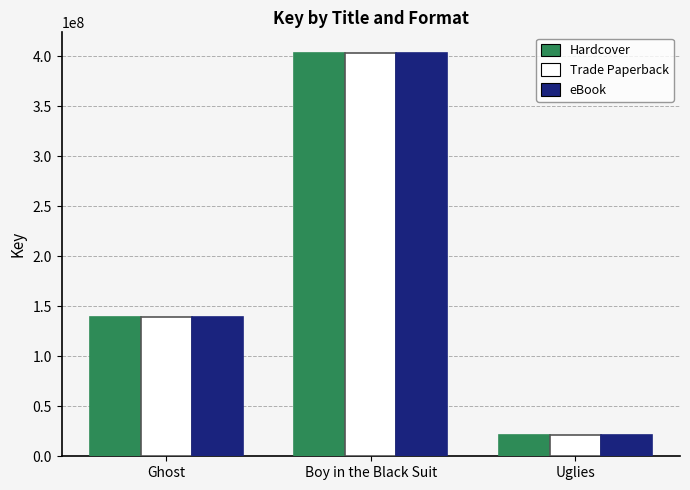

Reading left to right, what are all the values shown in this chart?

Hardcover: Ghost=139631199	Boy in the Black Suit=403687606	Uglies=20869837
Trade Paperback: Ghost=139631199	Boy in the Black Suit=403687606	Uglies=20869837
eBook: Ghost=139631199	Boy in the Black Suit=403687606	Uglies=20869837